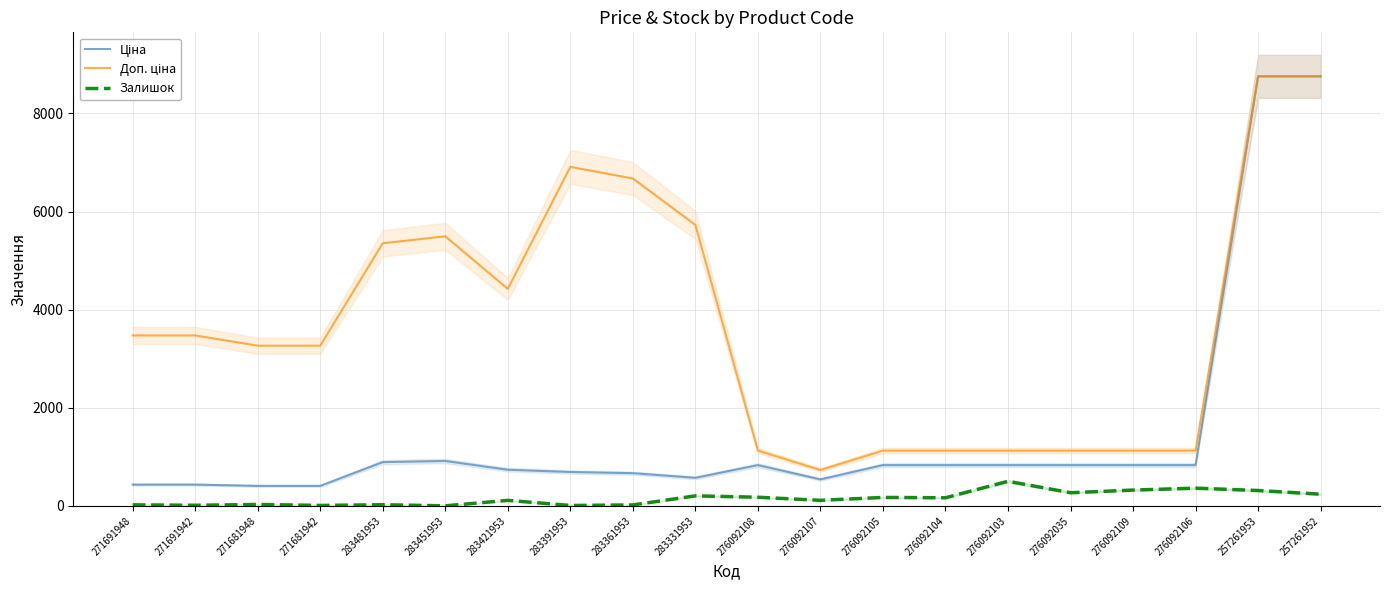

Which series has the largest range (max minus min)?

Ціна